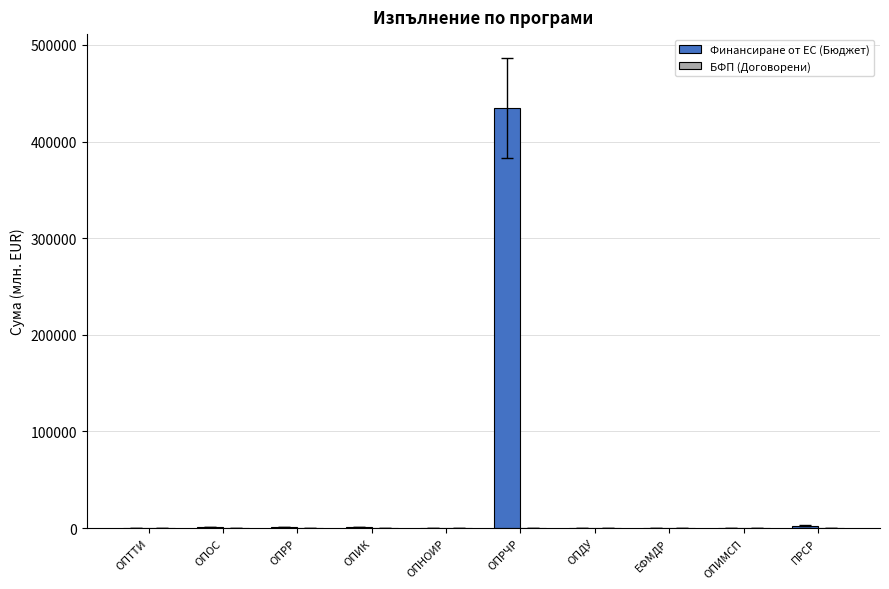

Which label corresponds to the largest value in the chart?

ОПРЧР